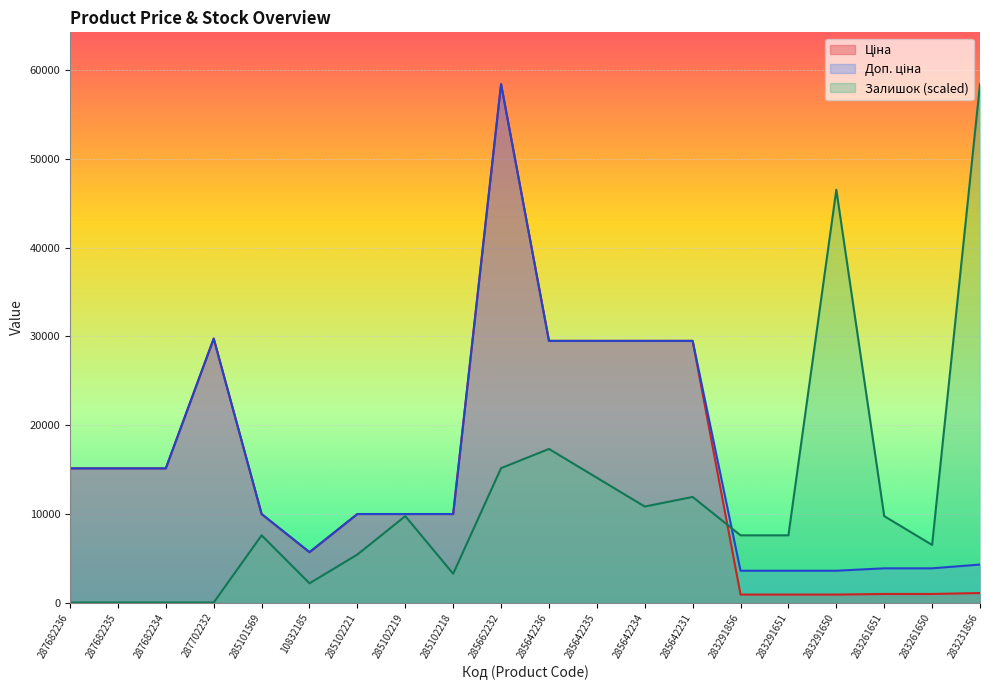

Which category has the lowest value in the Ціна series?

283291856